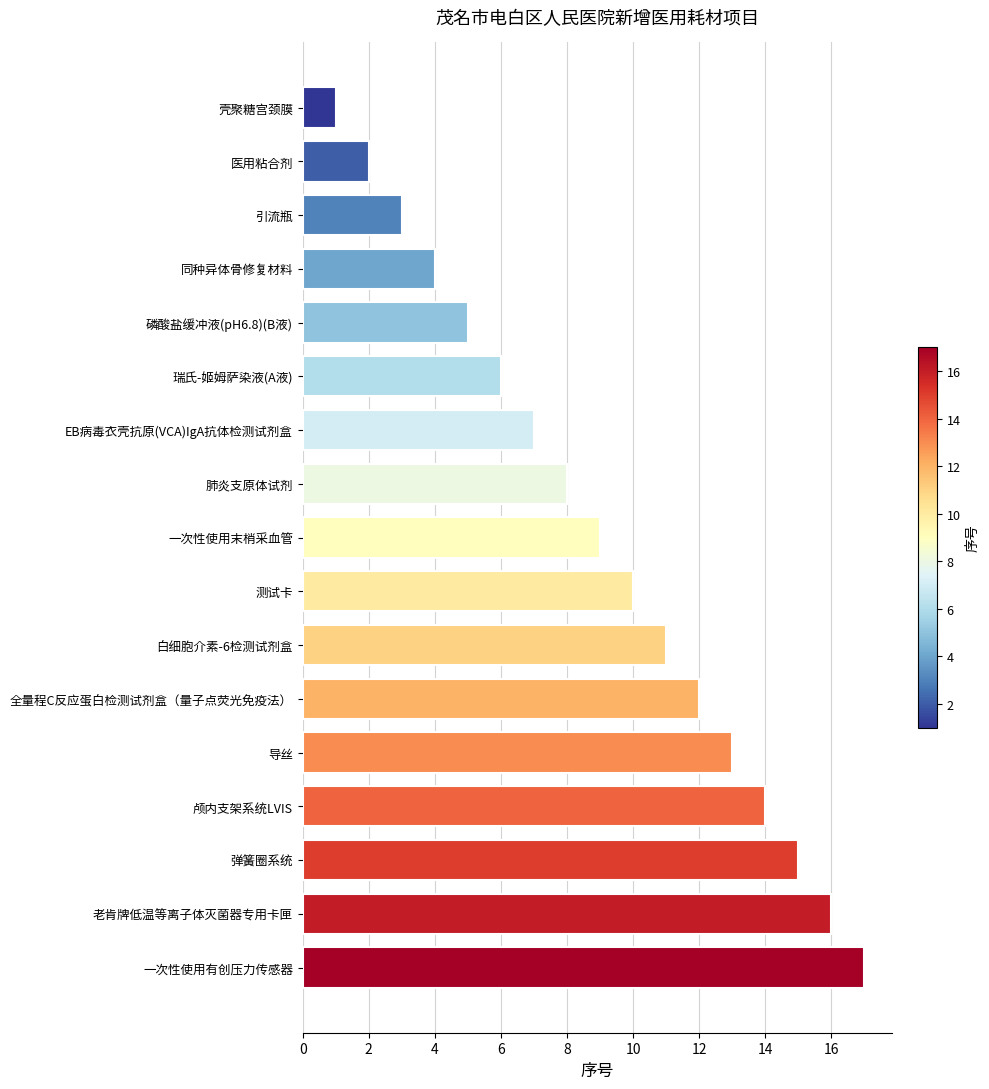

Where is the data nearest to the value 9?

一次性使用末梢采血管